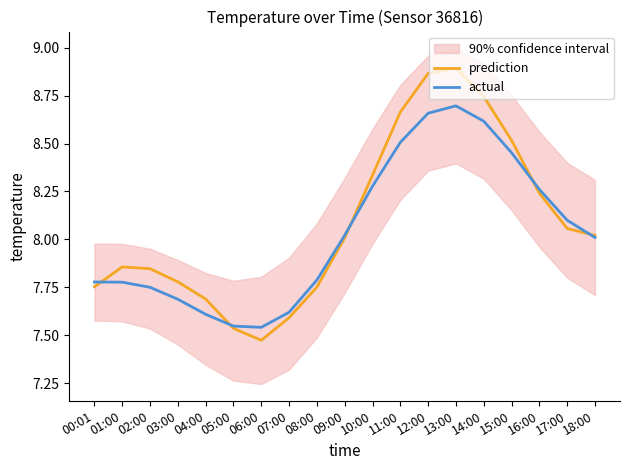

What is the approximate value of actual at 17:00?

8.1